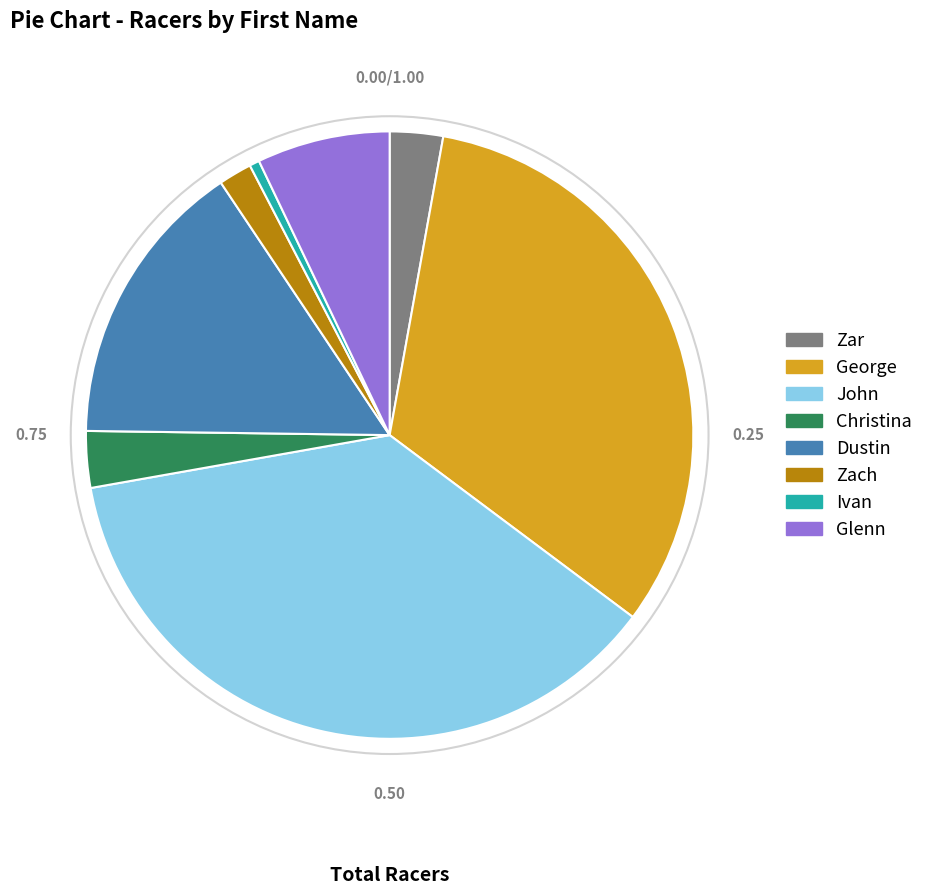

True or false: Ivan accounts for 16% of the total.

False